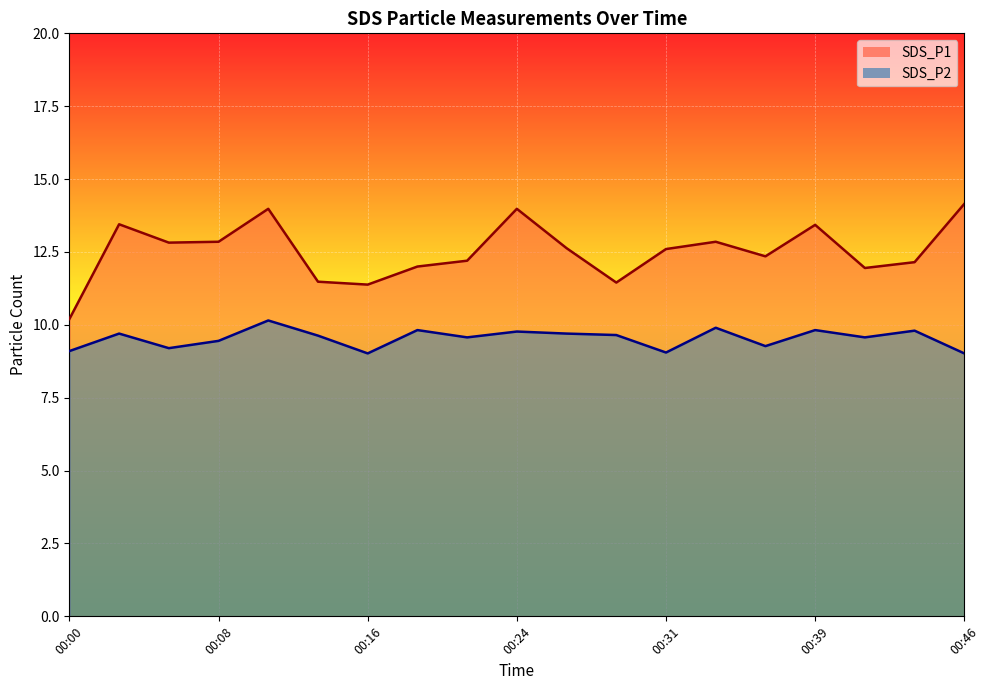

True or false: SDS_P2 has a value of 3.8 at 00:46.

False